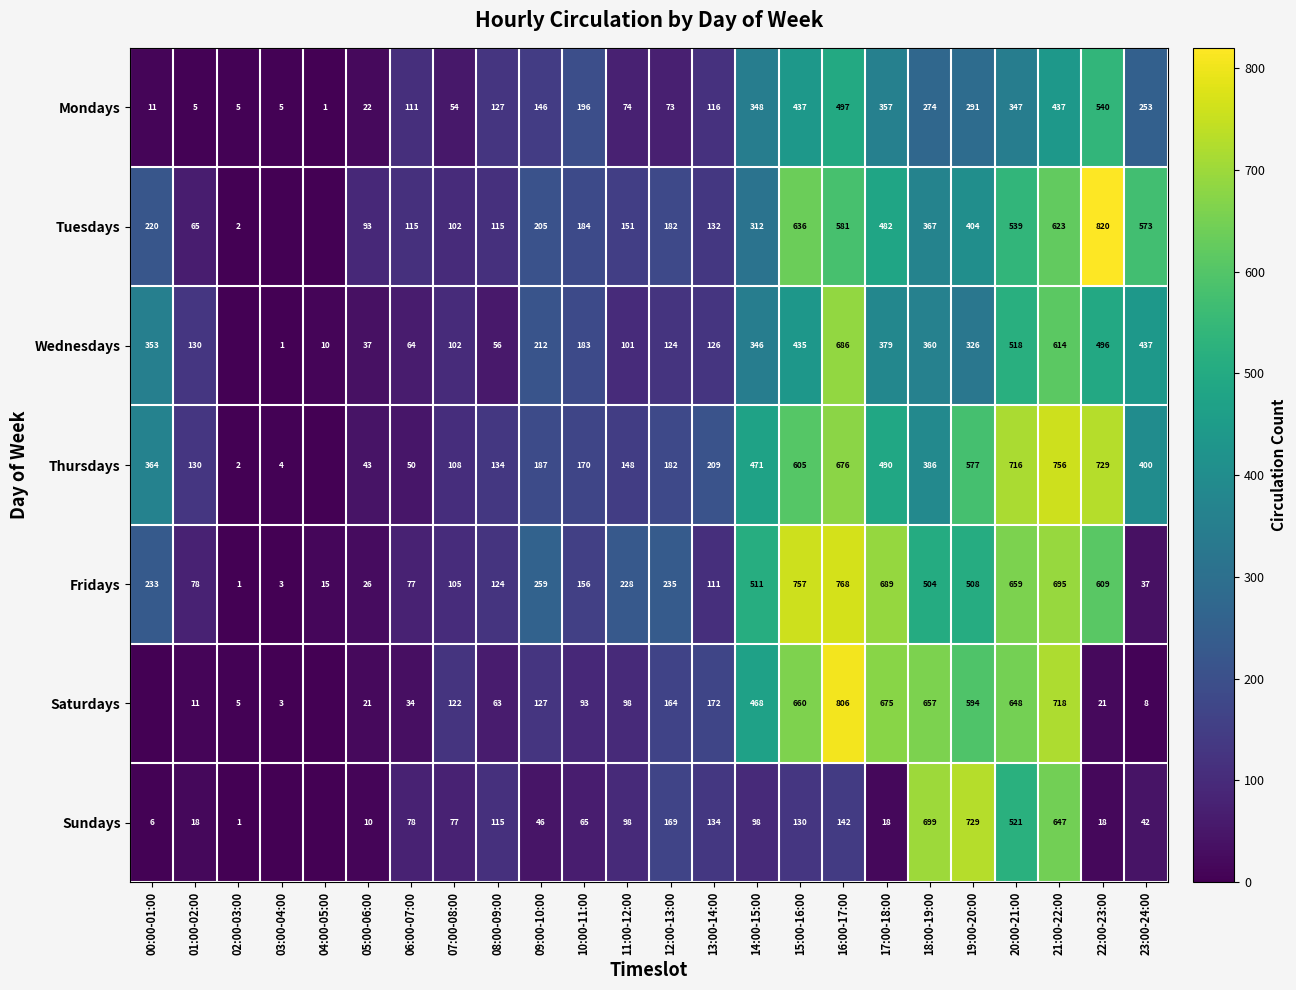

At which label does Fridays reach its minimum?

02:00-03:00